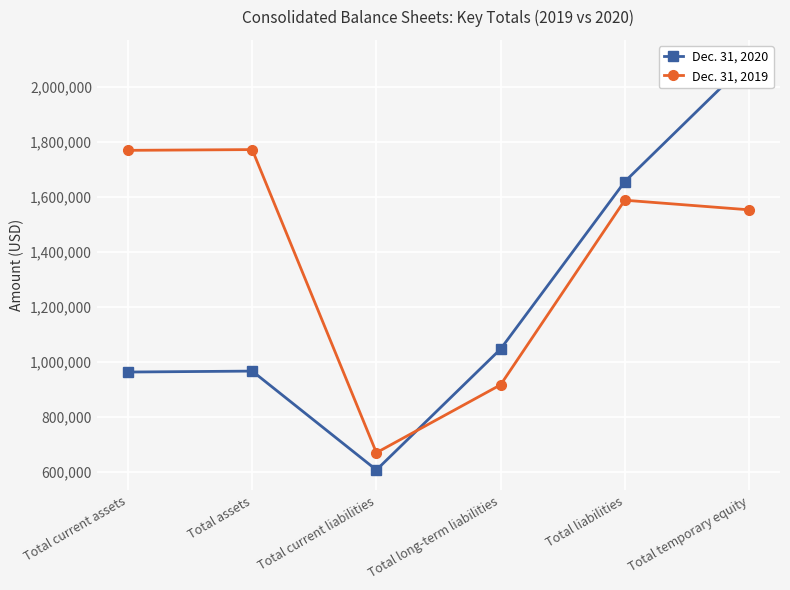

Reading left to right, list all the values displayed in this chart.

Dec. 31, 2020: 963653	967097	607930	1047230	1655160	2095857
Dec. 31, 2019: 1769024	1771721	670568	917252	1587820	1553000